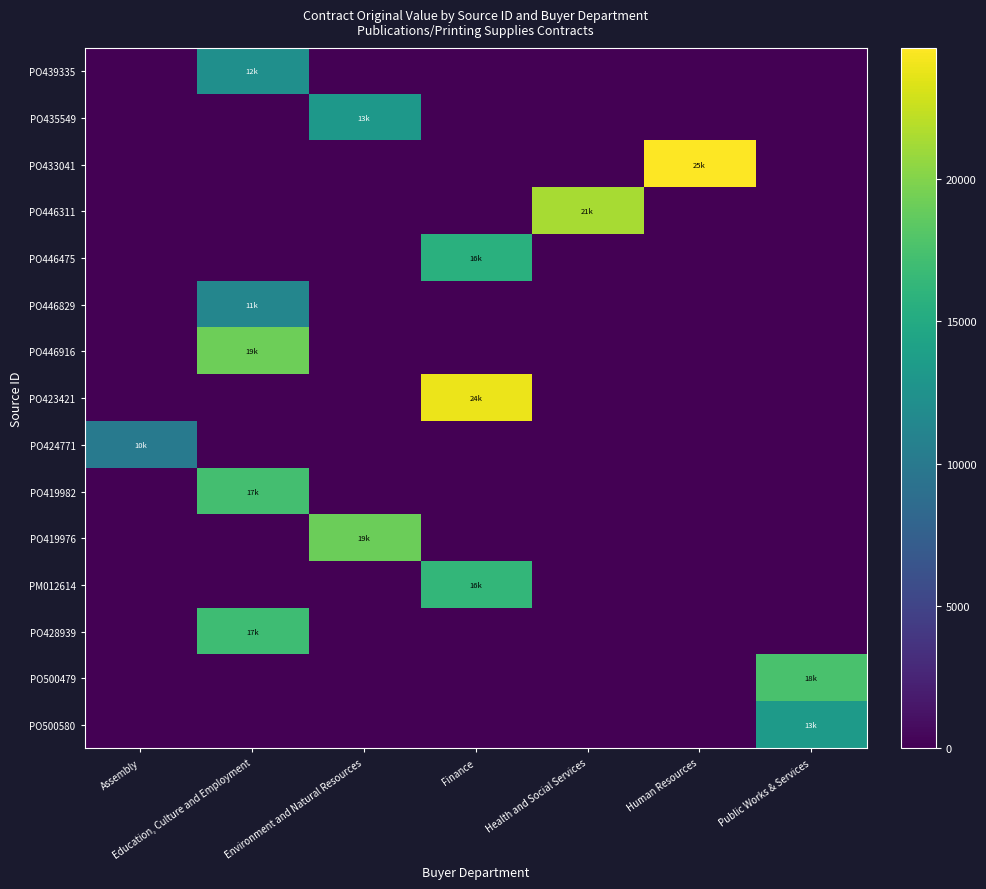

Which series has the largest total across all categories?

PO433041